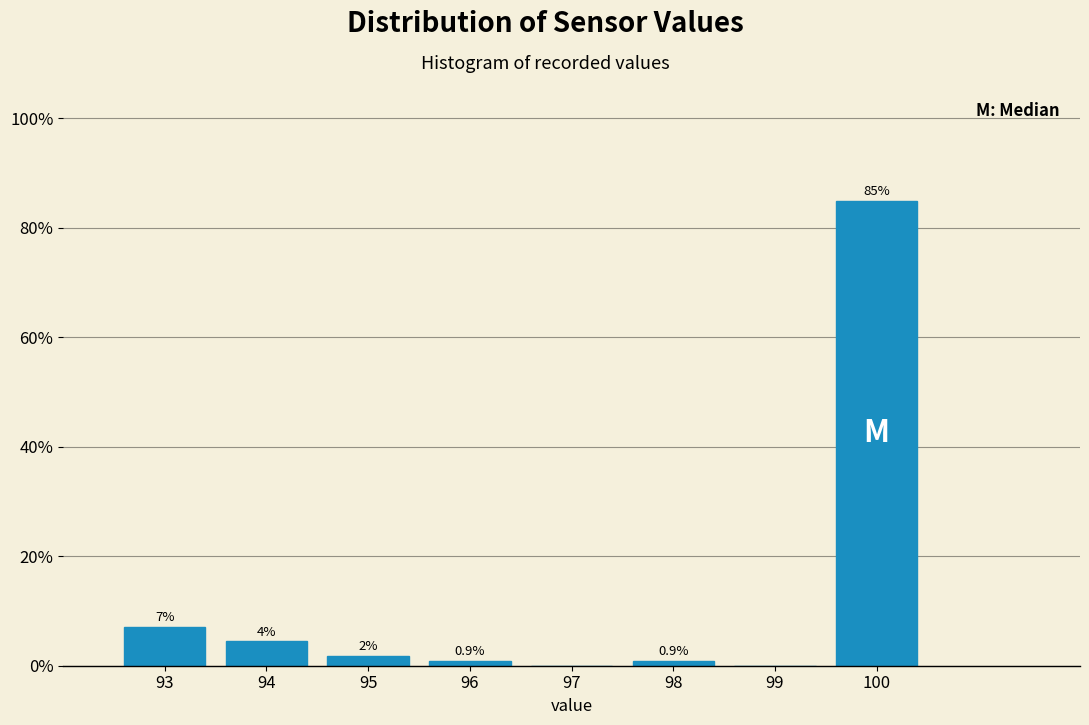

The chart shows a value of 55.9 at 97. True or false?

False